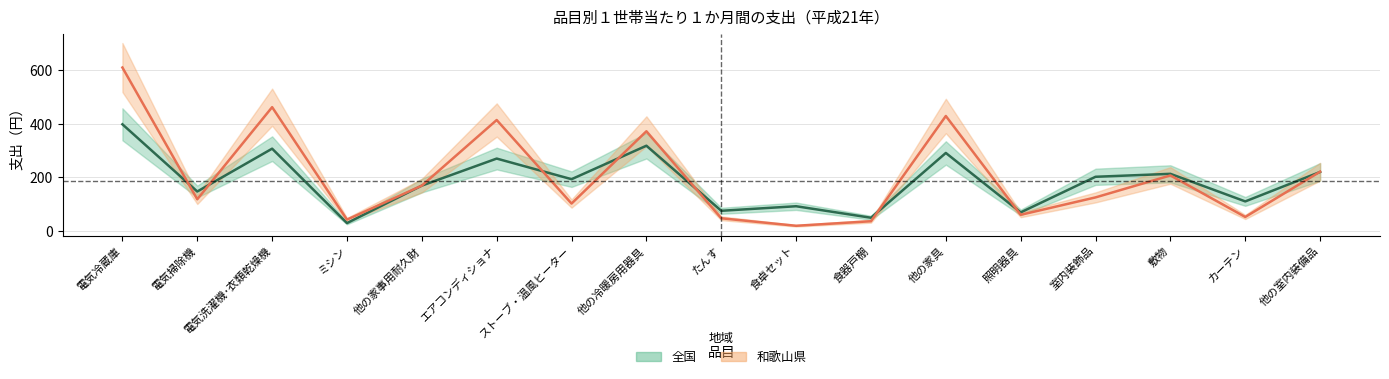

Reading right to left, what are all the values shown in this chart?

全国: 220	110	213	202	69	291	49	92	75	318	193	270	169	29	307	147	398
和歌山県: 221	52	207	125	60	429	36	19	47	372	102	414	169	42	462	118	610